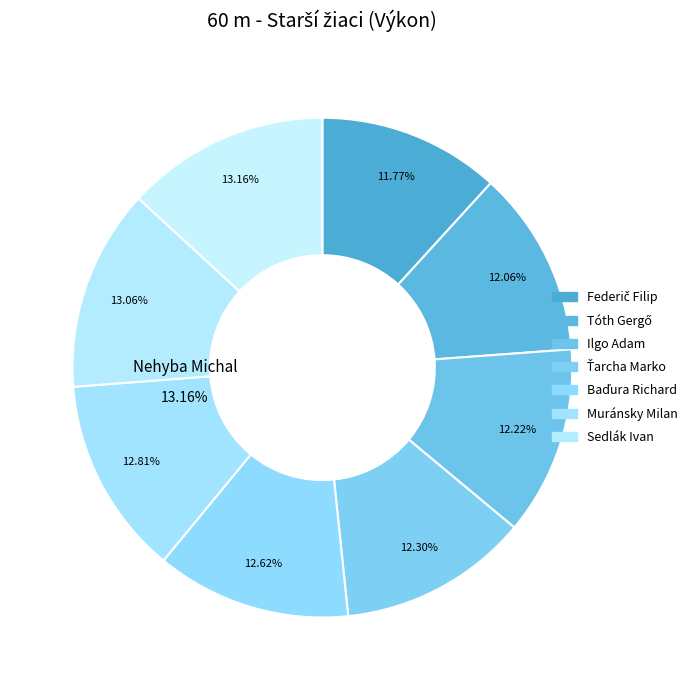

Does any single category account for the majority?

No